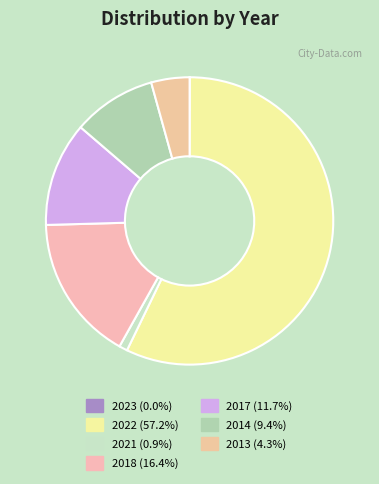

Combined, do 2021 and 2013 account for over 50%?

No